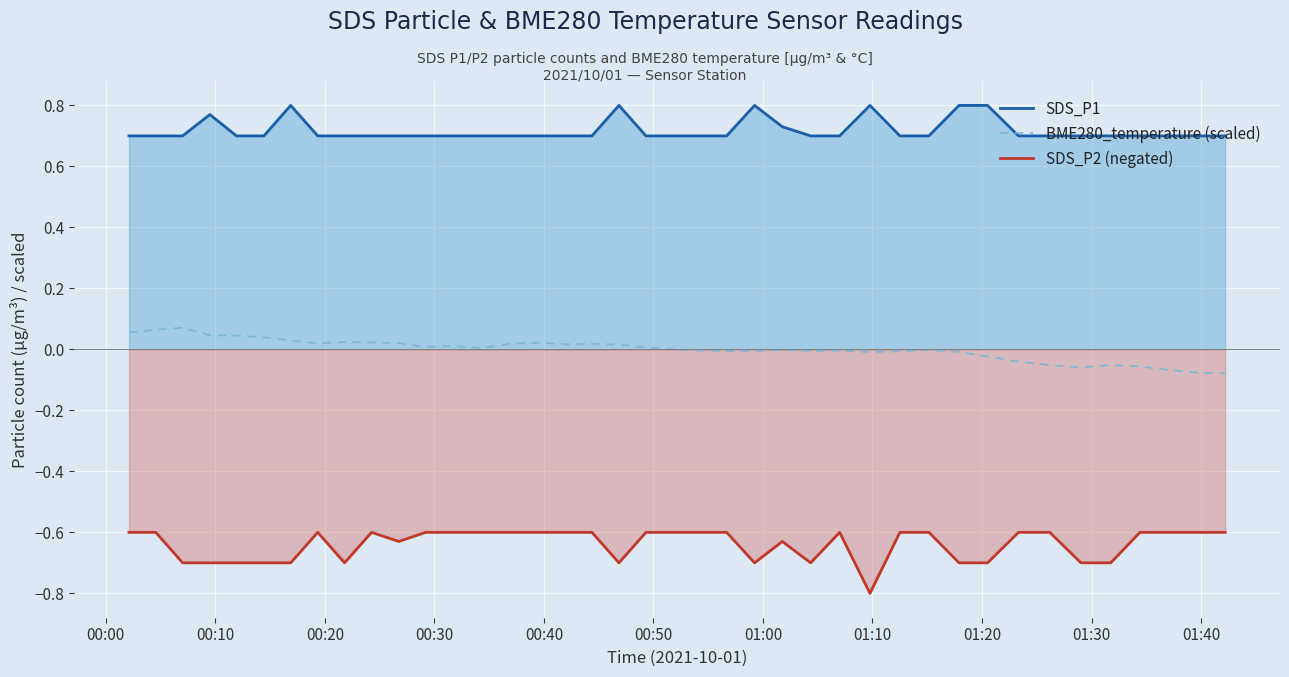

Which series has the largest total across all categories?

SDS_P1